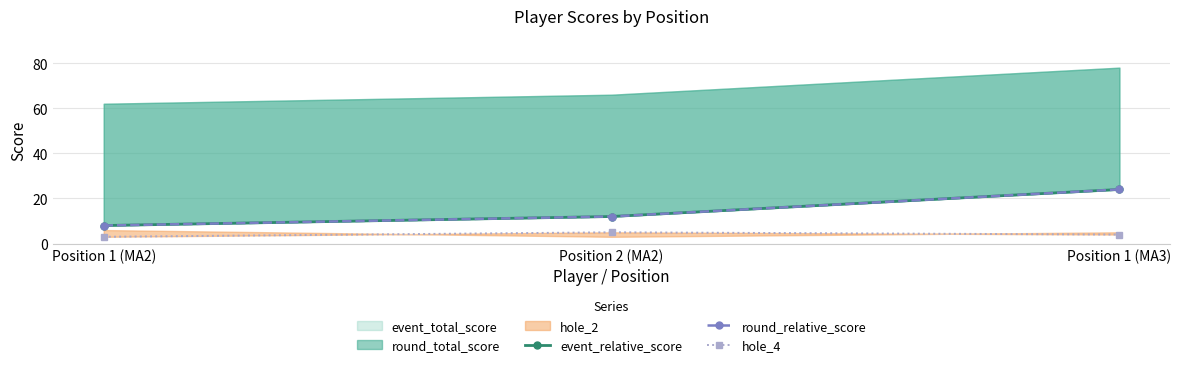

Does the chart display data point markers on the line(s)?

Yes